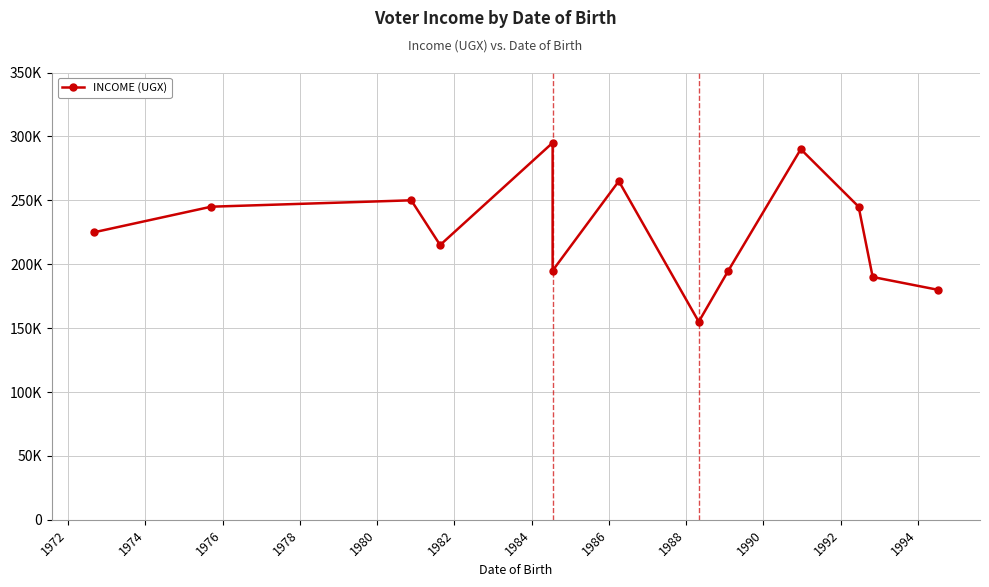

What is the value of the 9th point from the left?

195000